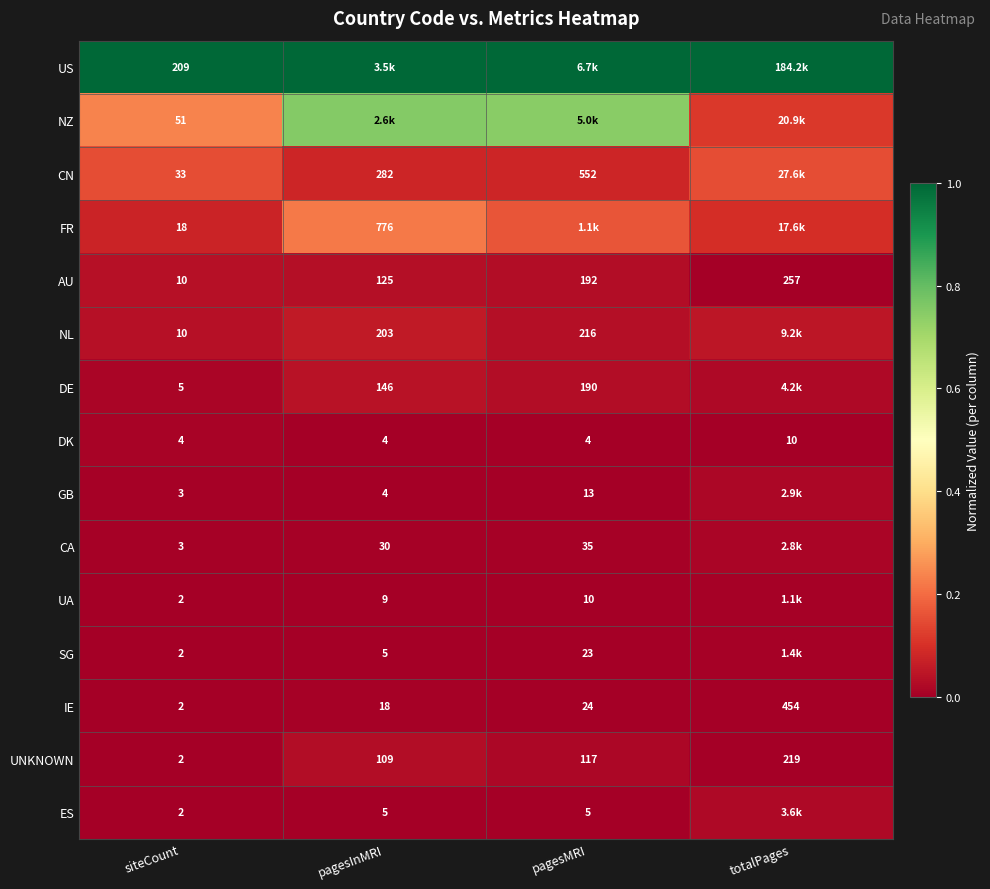

Rank the categories by AU value from lowest to highest.

siteCount, pagesInMRI, pagesMRI, totalPages